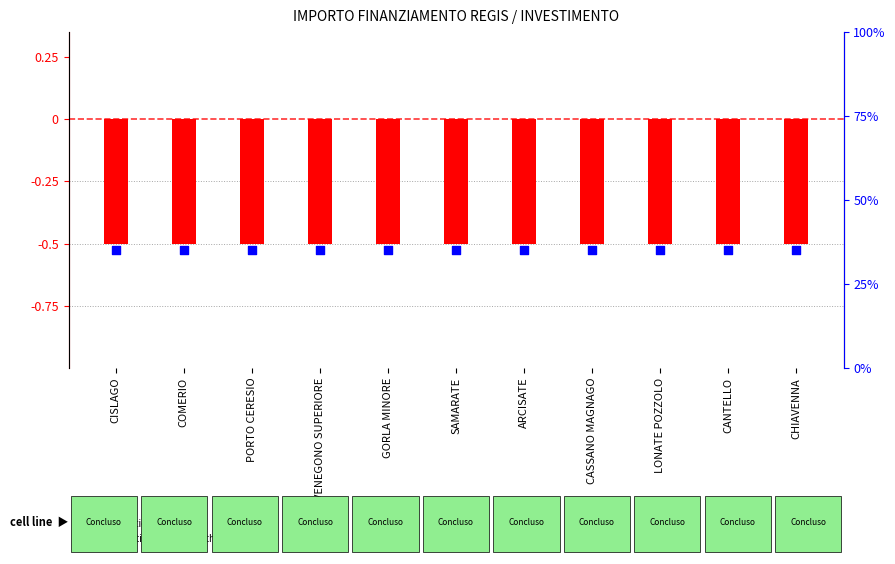

Is the value of percentile rank within the sample at ARCISATE greater than the value of log2 ratio at VENEGONO SUPERIORE?

Yes